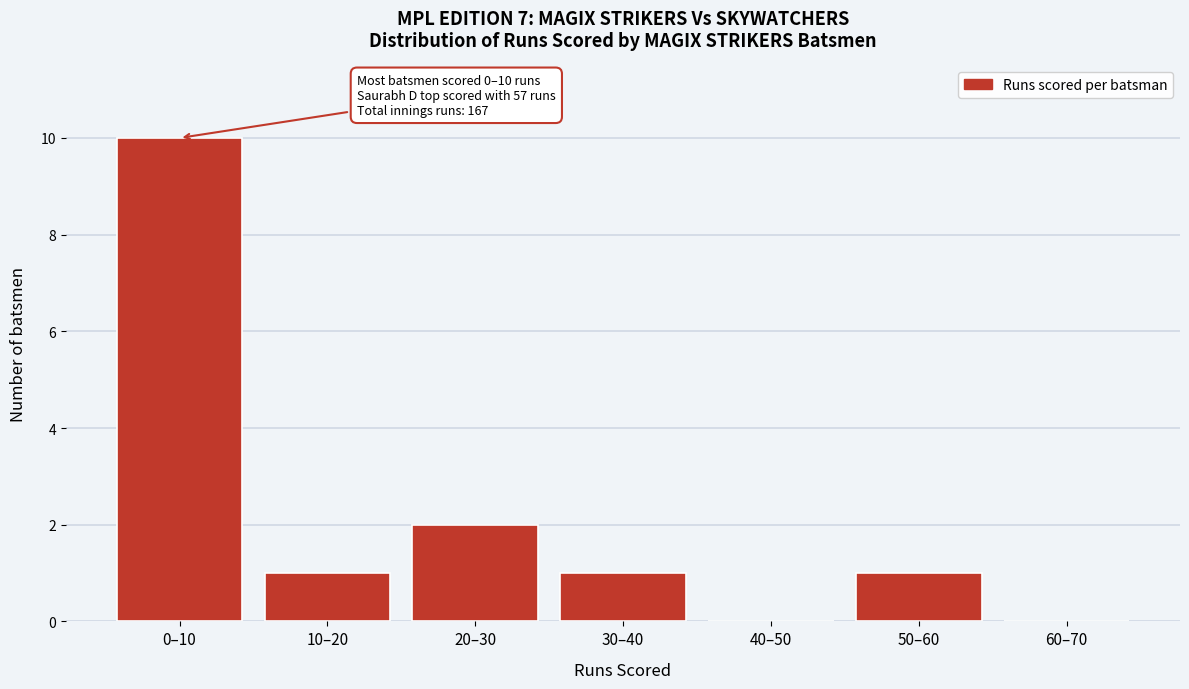

Reading left to right, transcribe all the data shown in this chart.

0–10=10	10–20=1	20–30=2	30–40=1	40–50=0	50–60=1	60–70=0